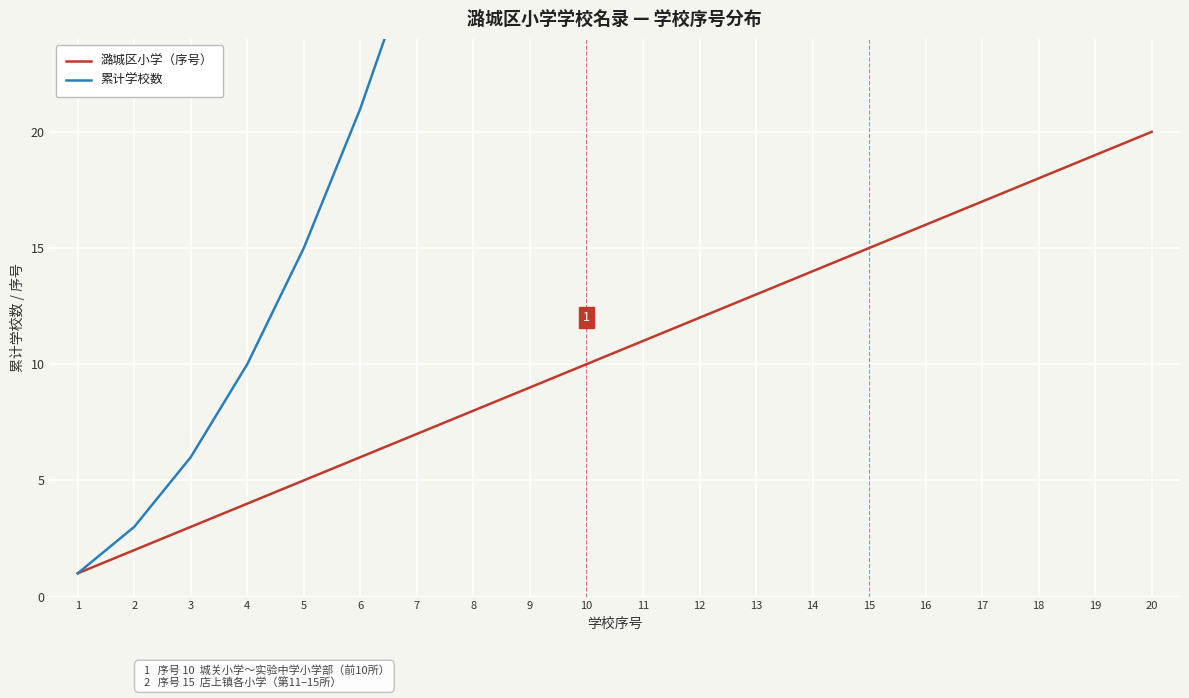

Read the 累计学校数 value at 19.

190